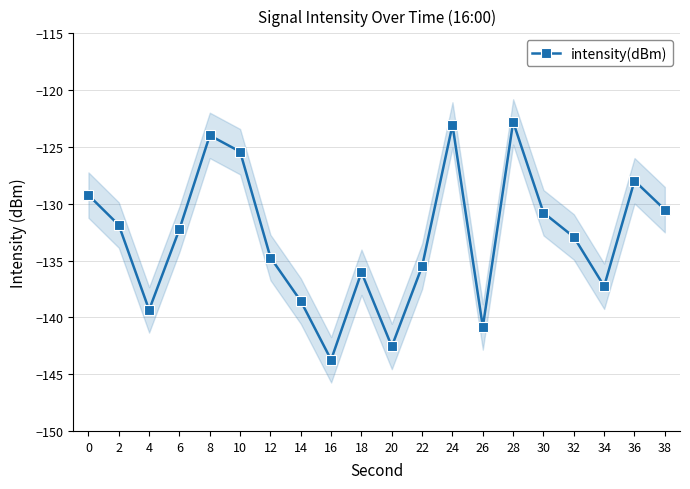

True or false: intensity(dBm) has a value of -125.4 at 10.

True